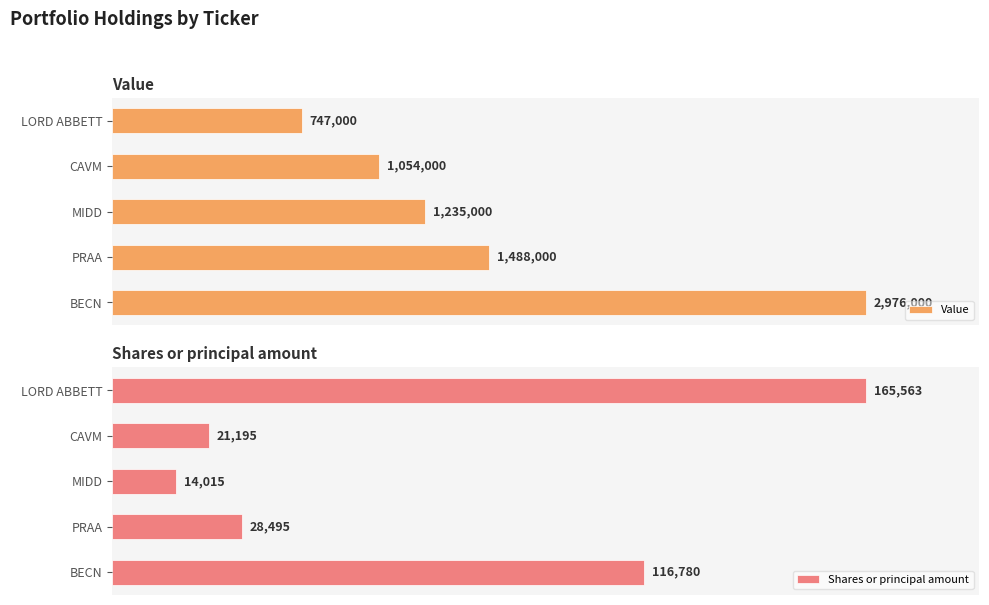

How many groups of bars are there?

5